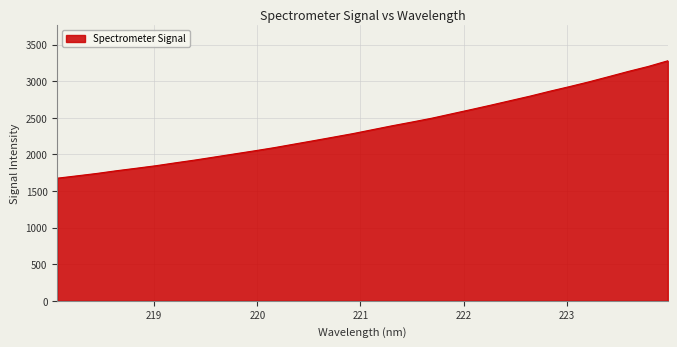

What is the smallest value displayed?

1674.8